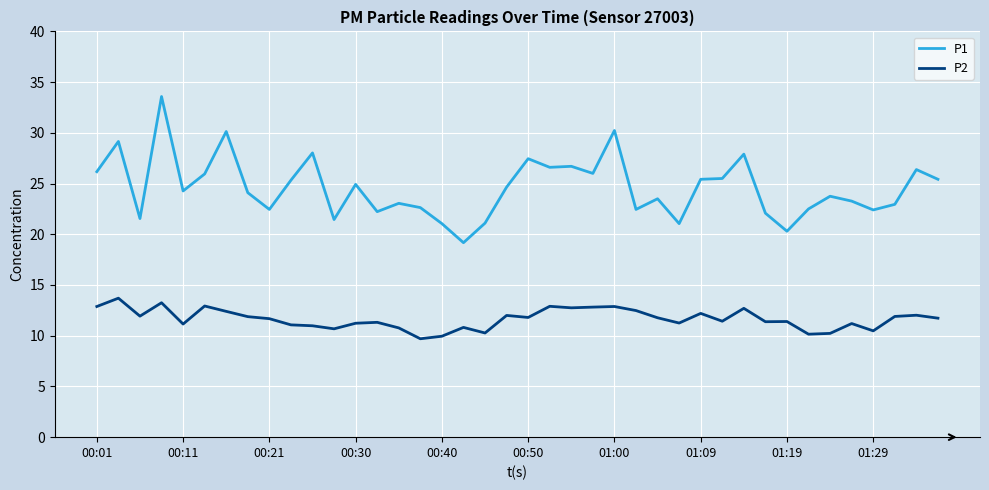

What are all the series names shown in the legend?

P1, P2